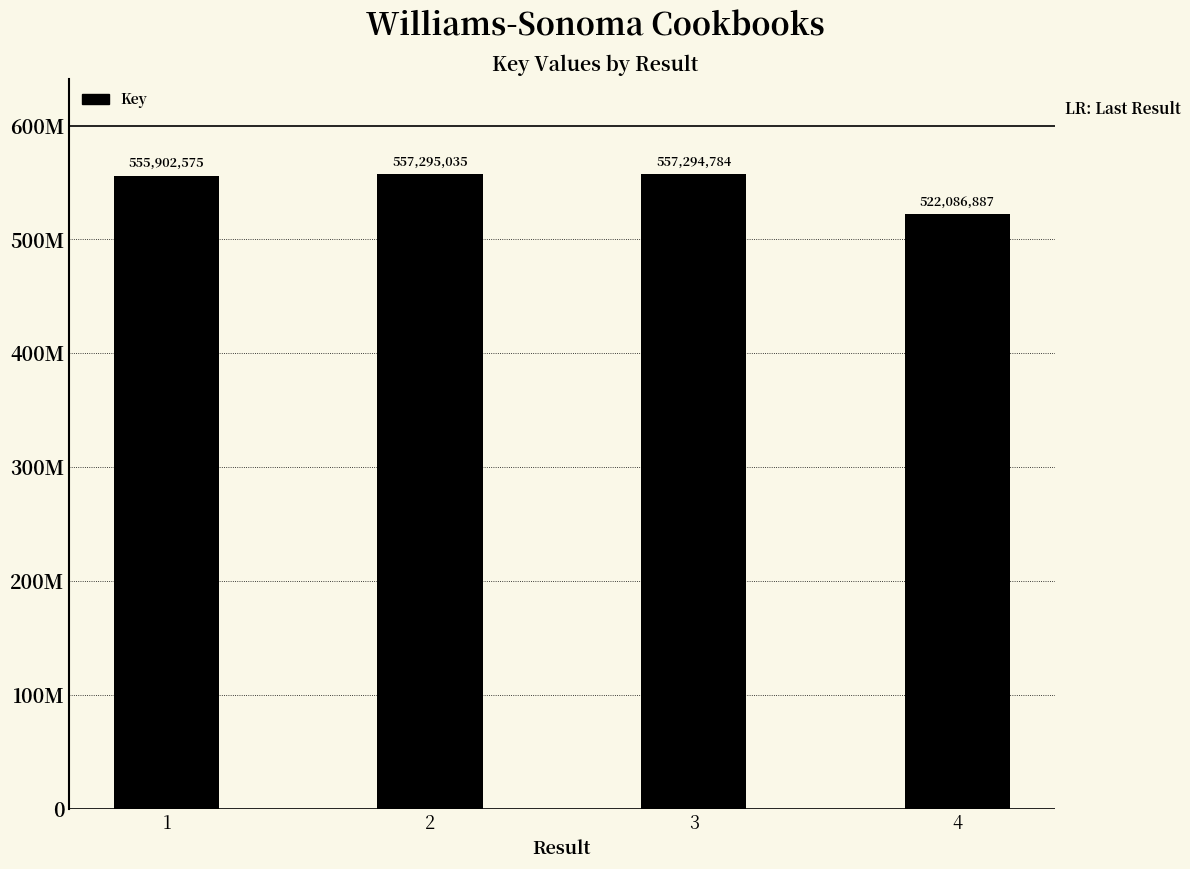

What is the greatest value displayed?

557295035